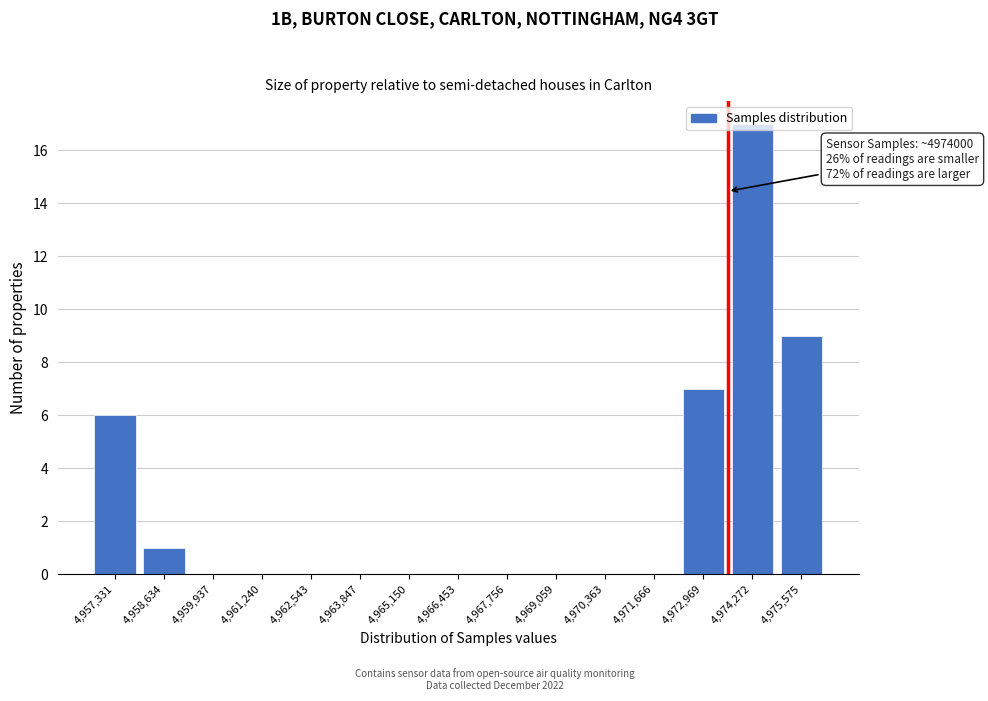

What is the change in value from 4,957,331 to 4,972,969?

+1